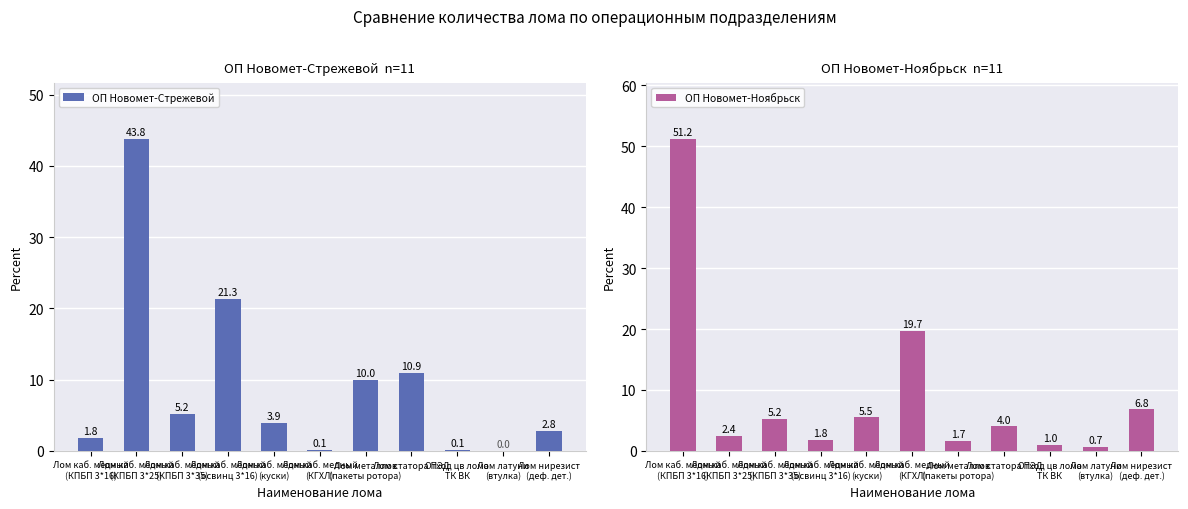

How many data points in ОП Новомет-Ноябрьск are less than 4?

5